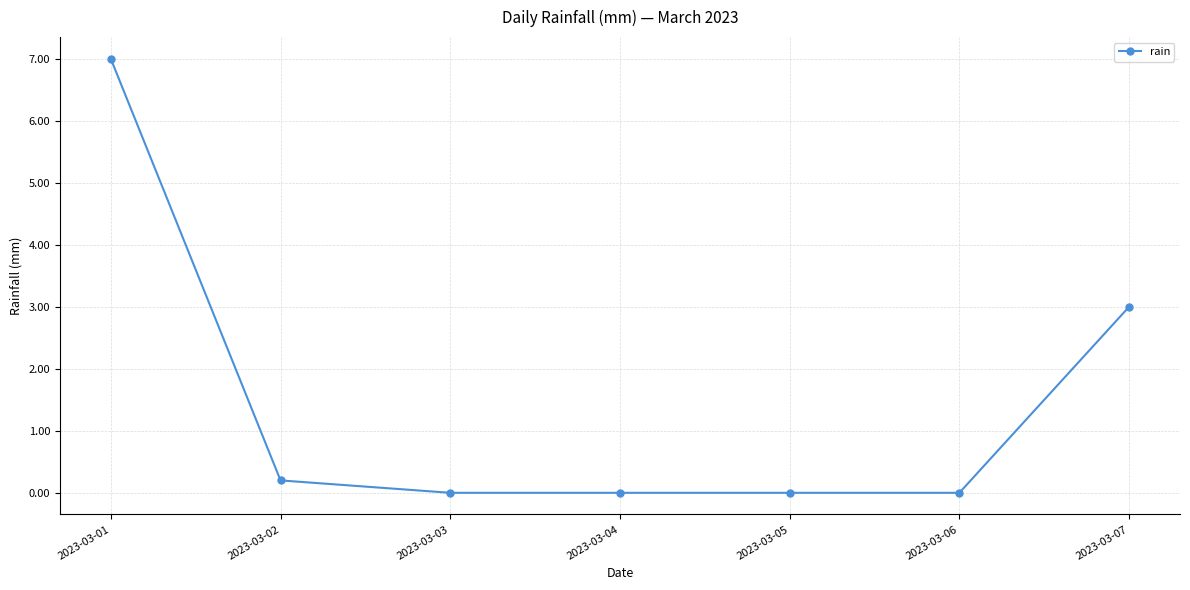

Which has a higher value, 2023-03-06 or 2023-03-01?

2023-03-01